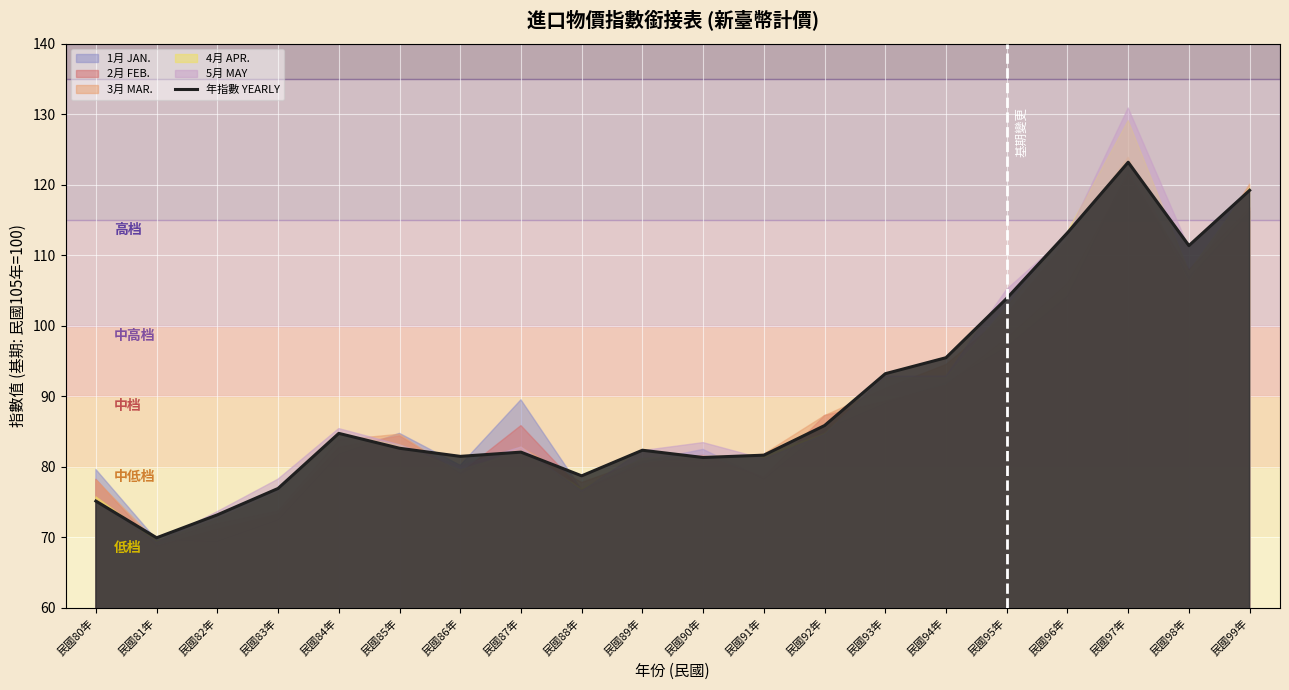

What is the difference between the values at 民國91年 and 民國95年?

22.2